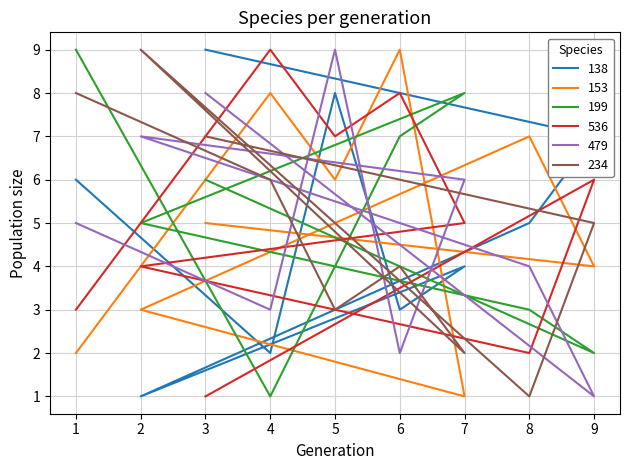

How many times do col_4 and col_3 cross each other?

6